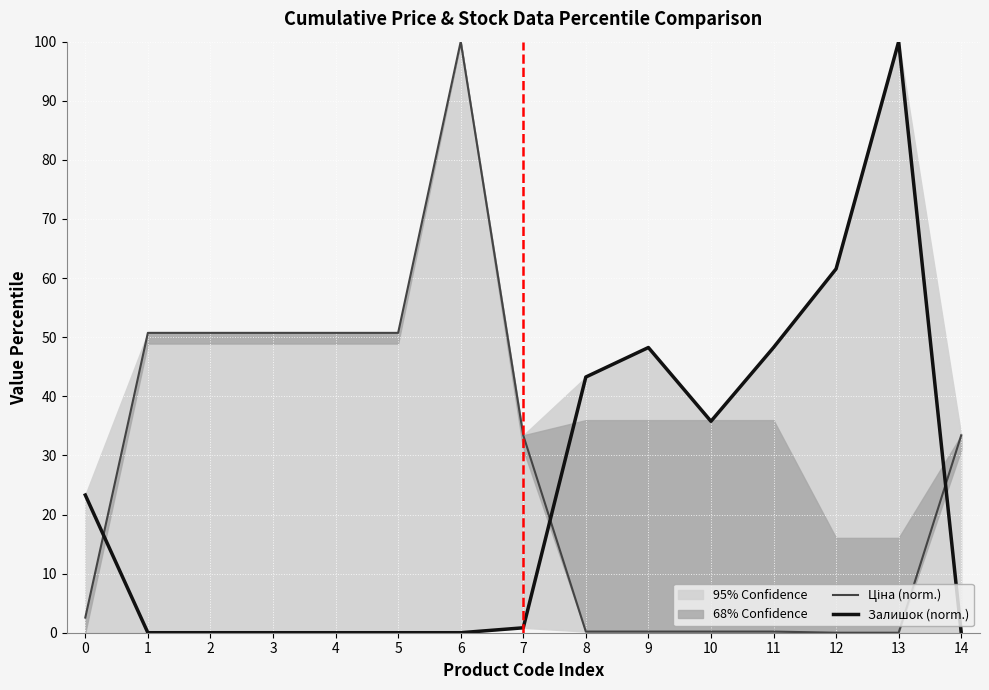

The Залишок (norm.) series shows 0.8 at 7. True or false?

True